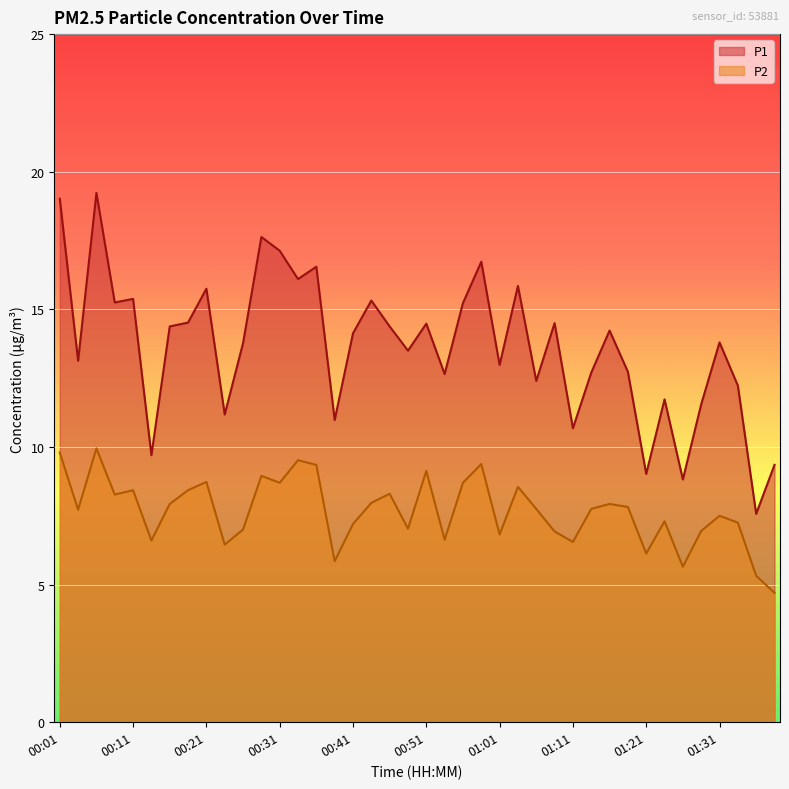

List the series in order of their overall mean, highest first.

P1, P2